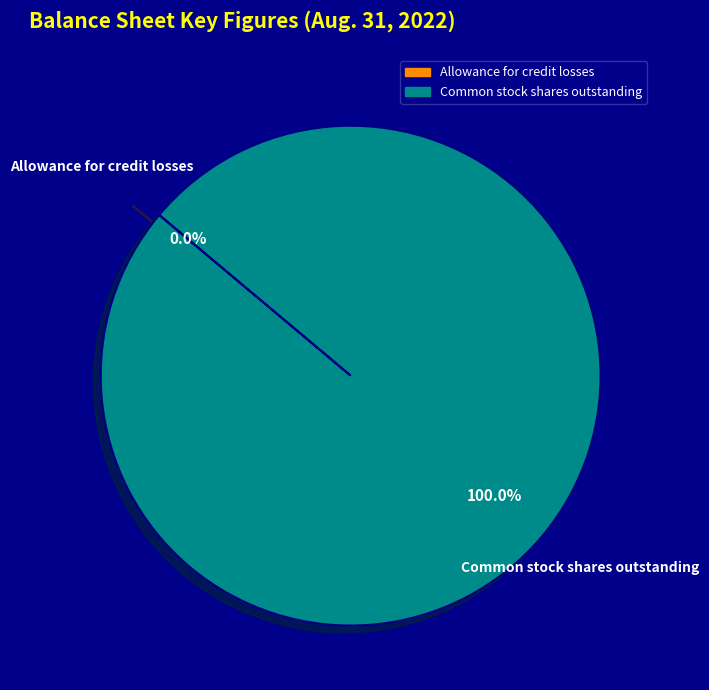

Which slice is the largest?

Common stock shares outstanding